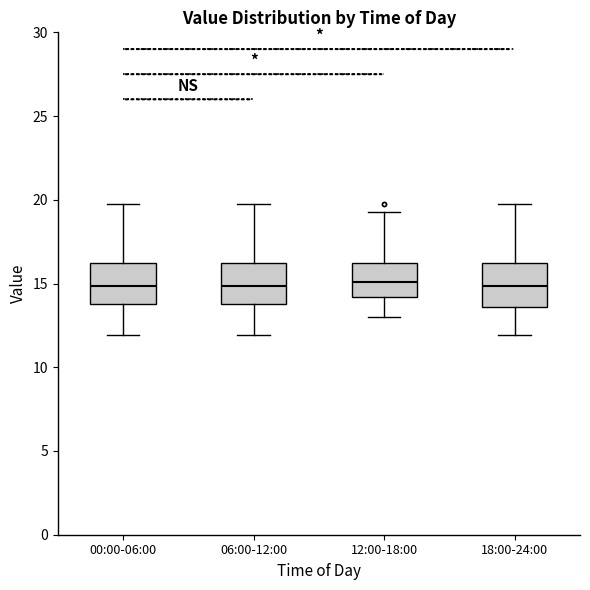

Where is the lower edge of the box for 12:00-18:00 on the y-axis? The values are not printed on the chart, so give them approximately, as read against the axis.

14.0